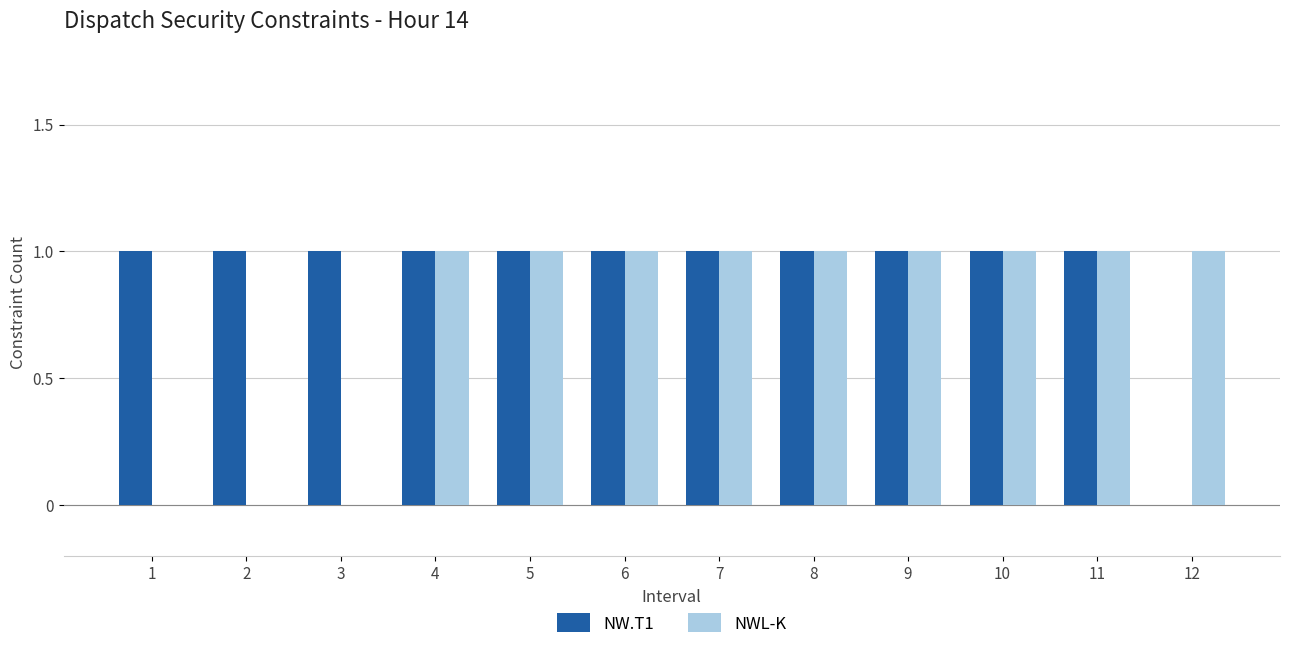

True or false: NW.T1 has a value of 1 at 2.

True